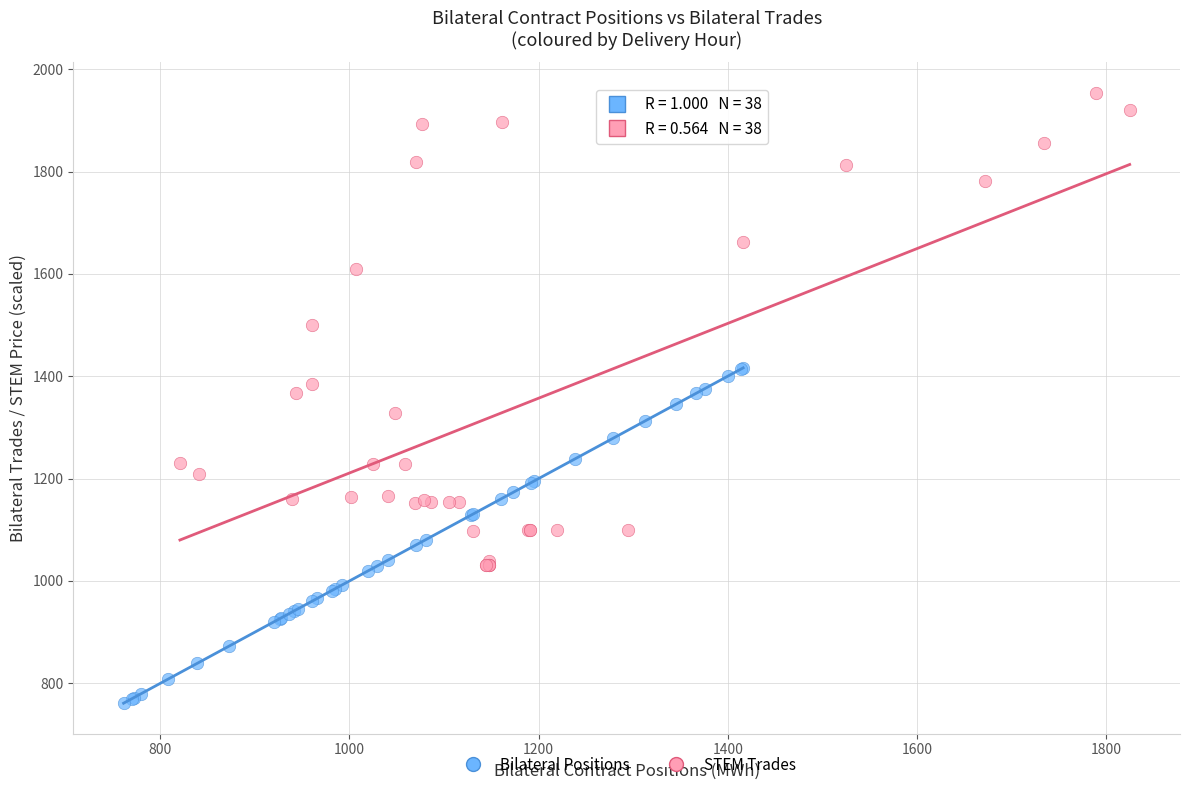

Which series contains the lowest Y value?

Bilateral Positions